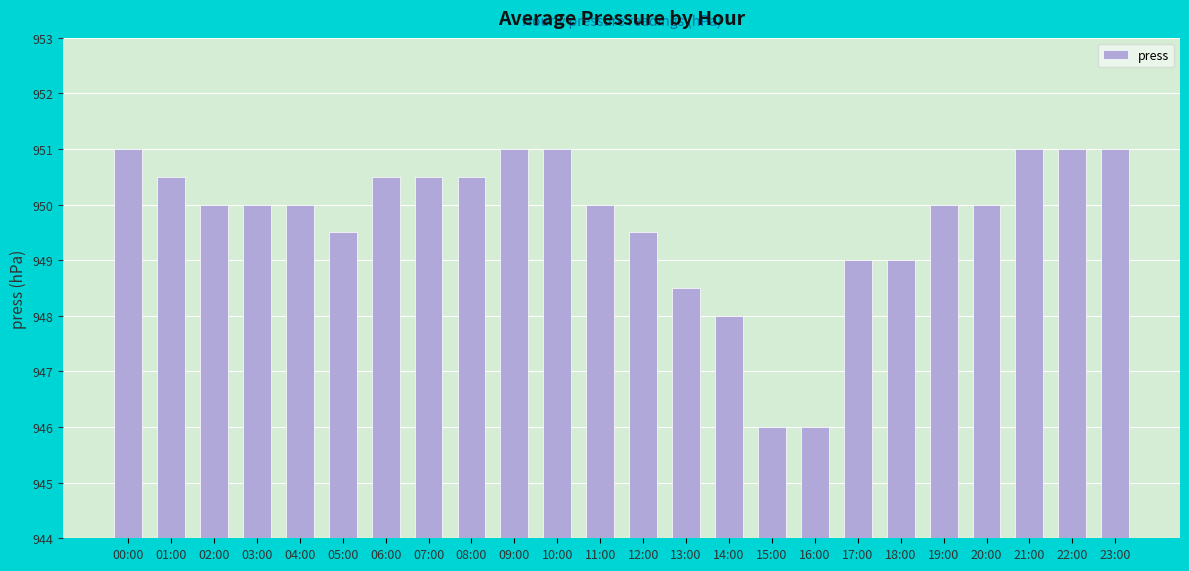

What is the minimum value shown in the chart?

946.0